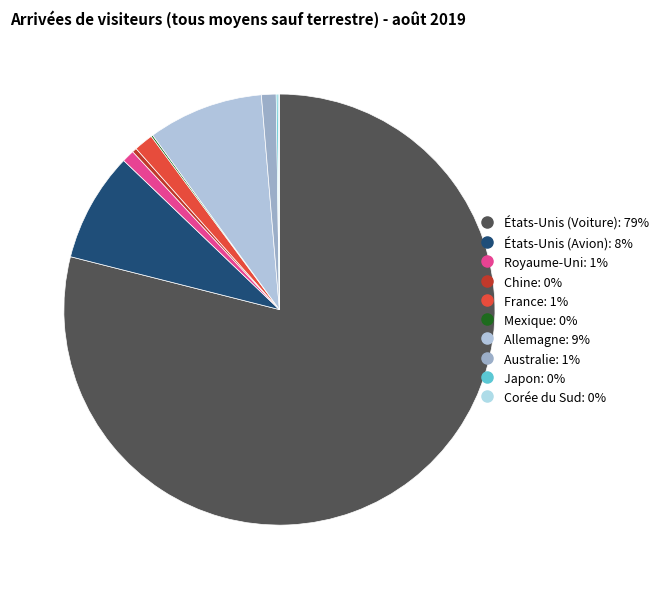

Which slice is the largest?

États-Unis (Voiture)